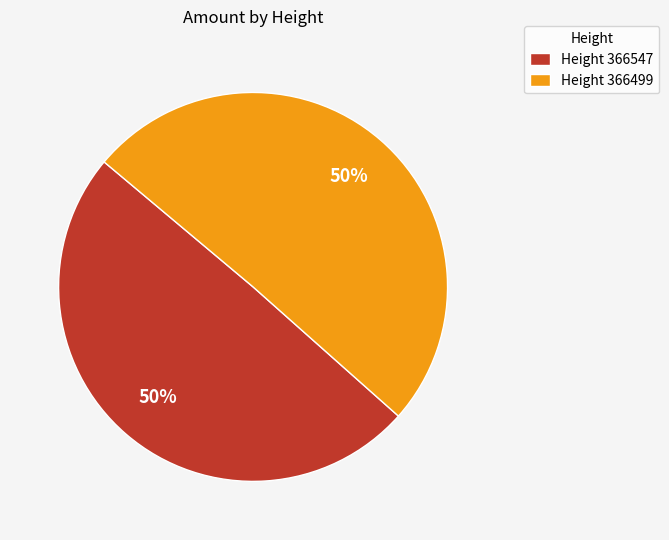

What percentage is the Height 366547 slice, to the nearest percent?

50%